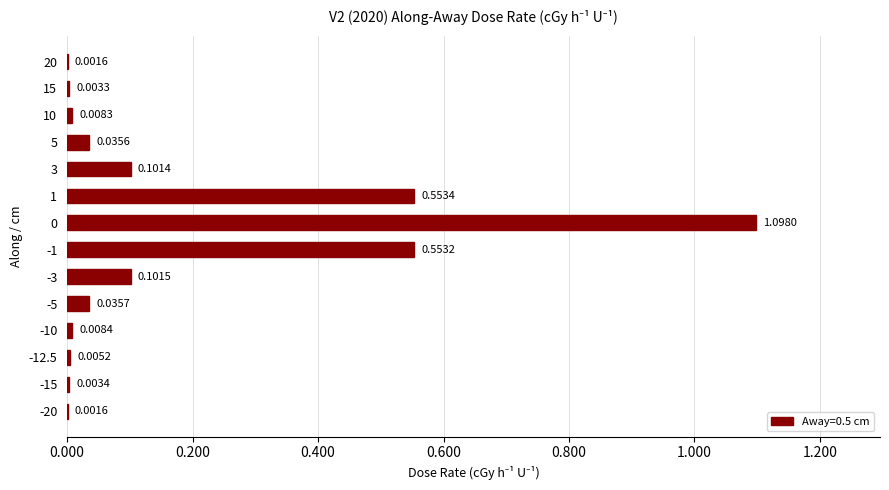

Which has a higher value, -3 or 10?

-3